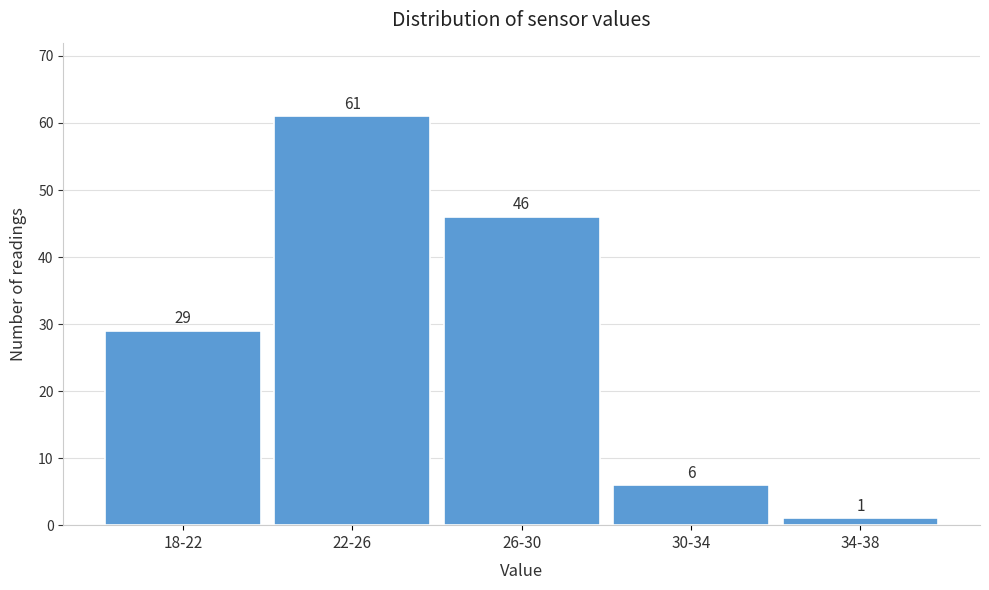

Reading left to right, transcribe all the data shown in this chart.

29	61	46	6	1